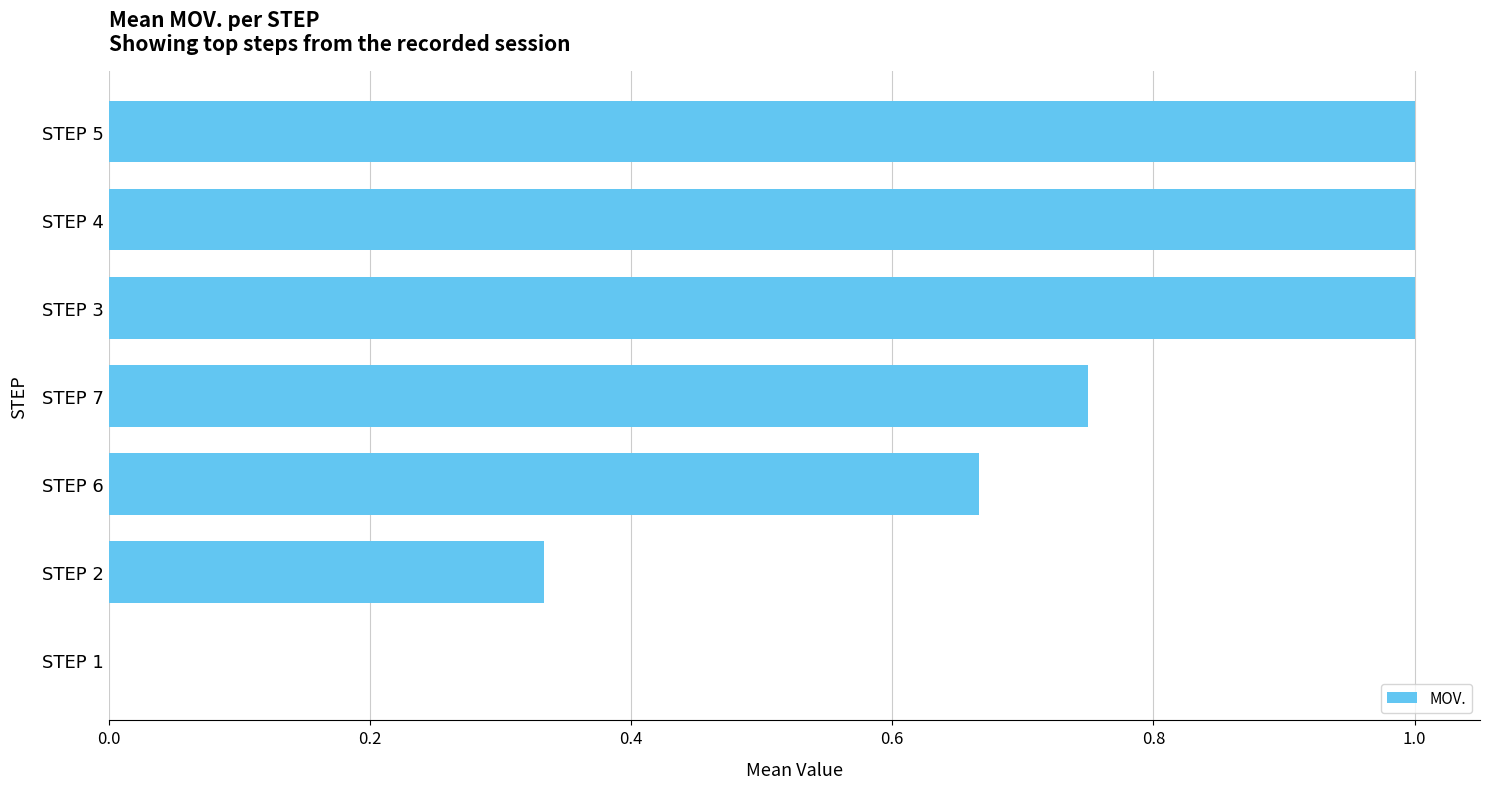

Which has a higher value, STEP 6 or STEP 7?

STEP 7